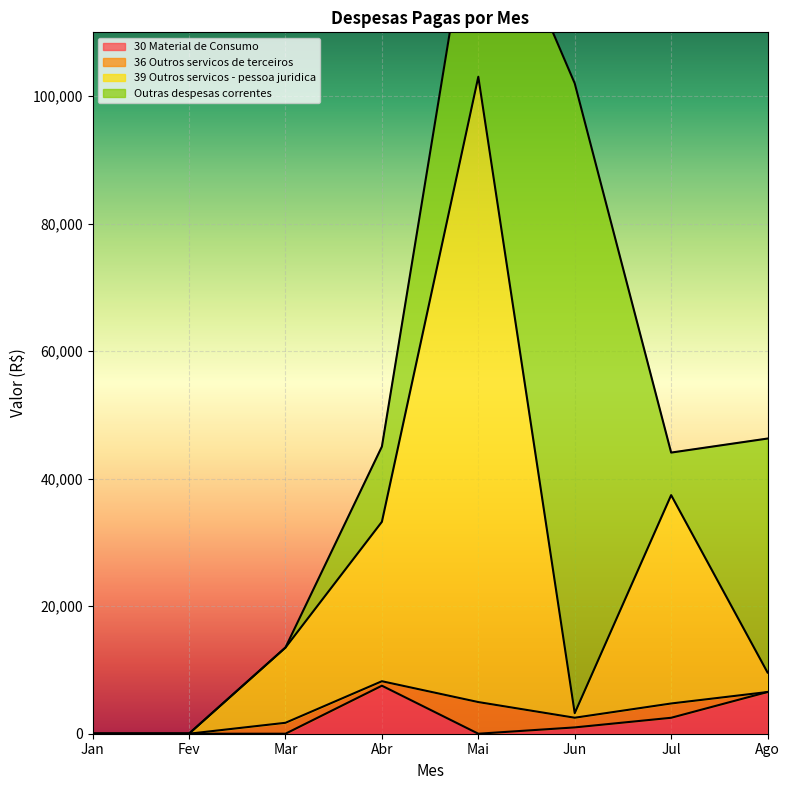

True or false: 30 Material de Consumo has more than 0 interior local peaks.

True